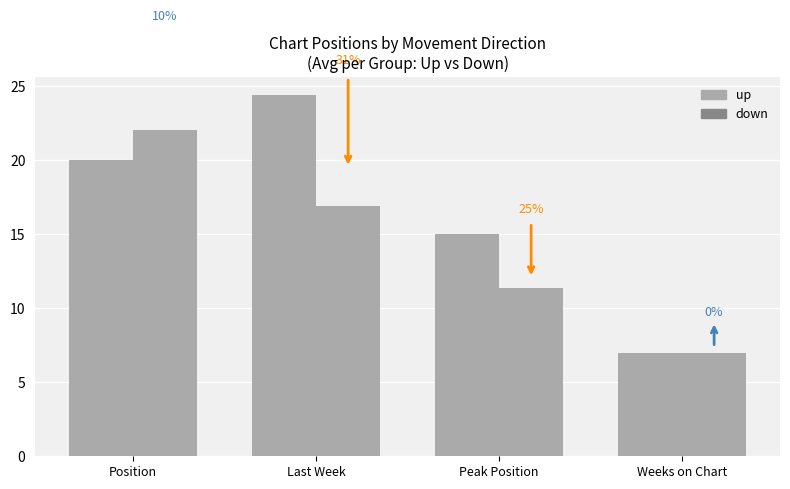

What is the label of the 1st bar from the right?

Weeks on Chart